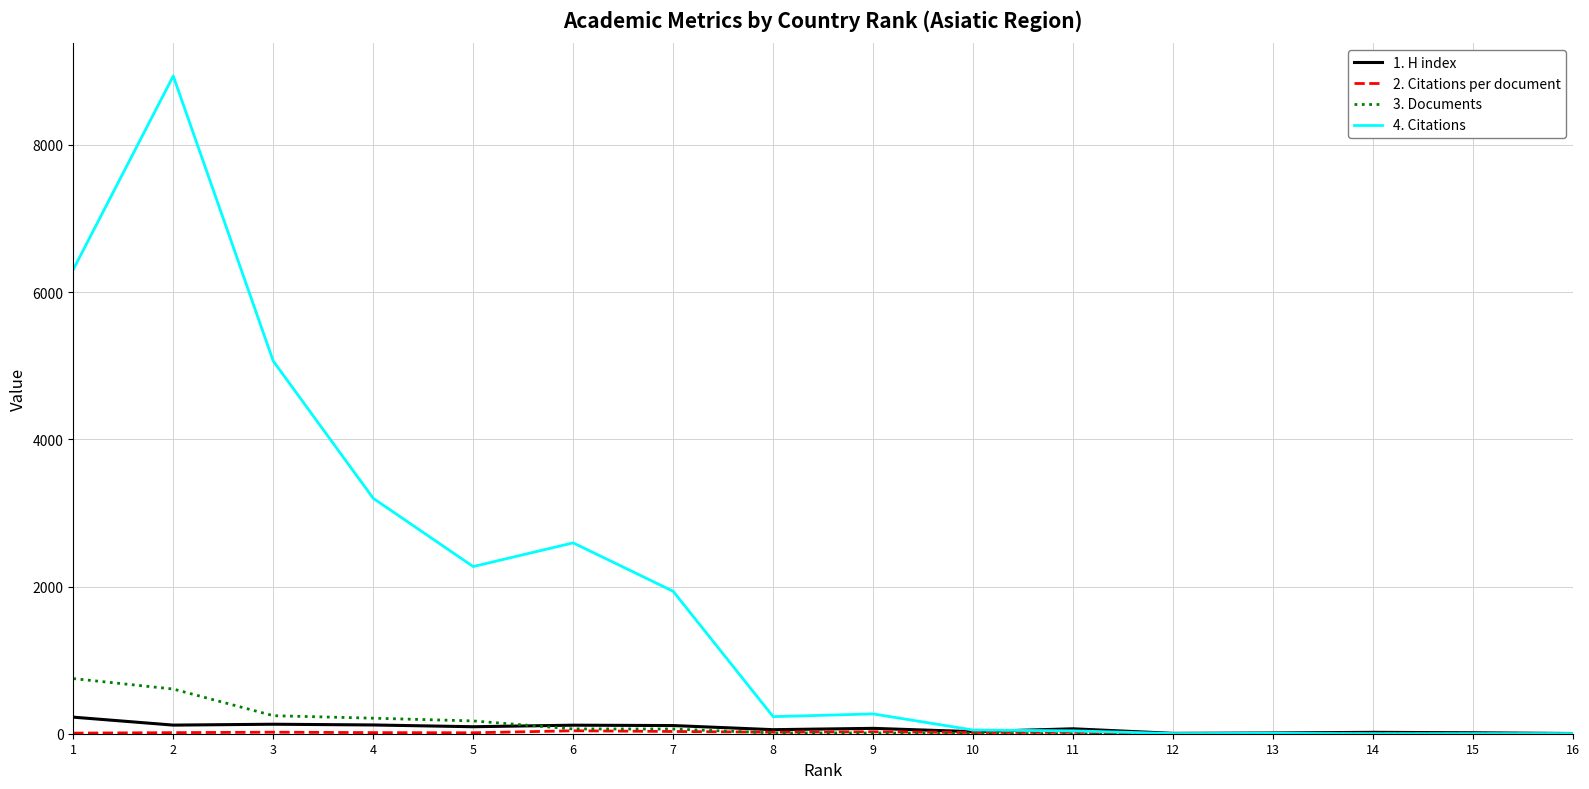

Does the chart have visible grid lines?

Yes